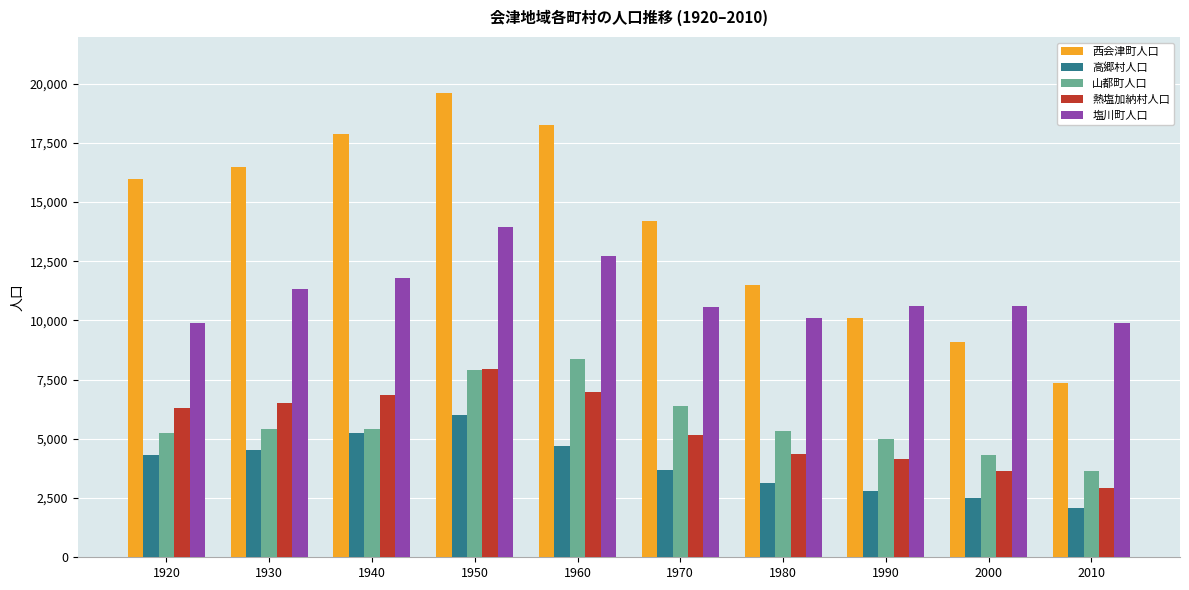

The 西会津町人口 series shows 9075 at 2000. True or false?

True